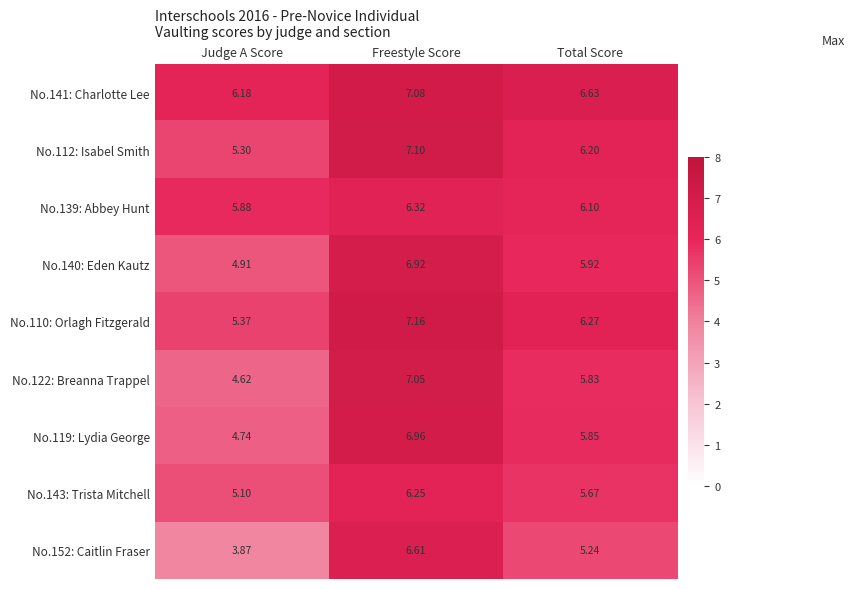

Which series changed the most between Judge A Score and Total Score?

No.152: Caitlin Fraser